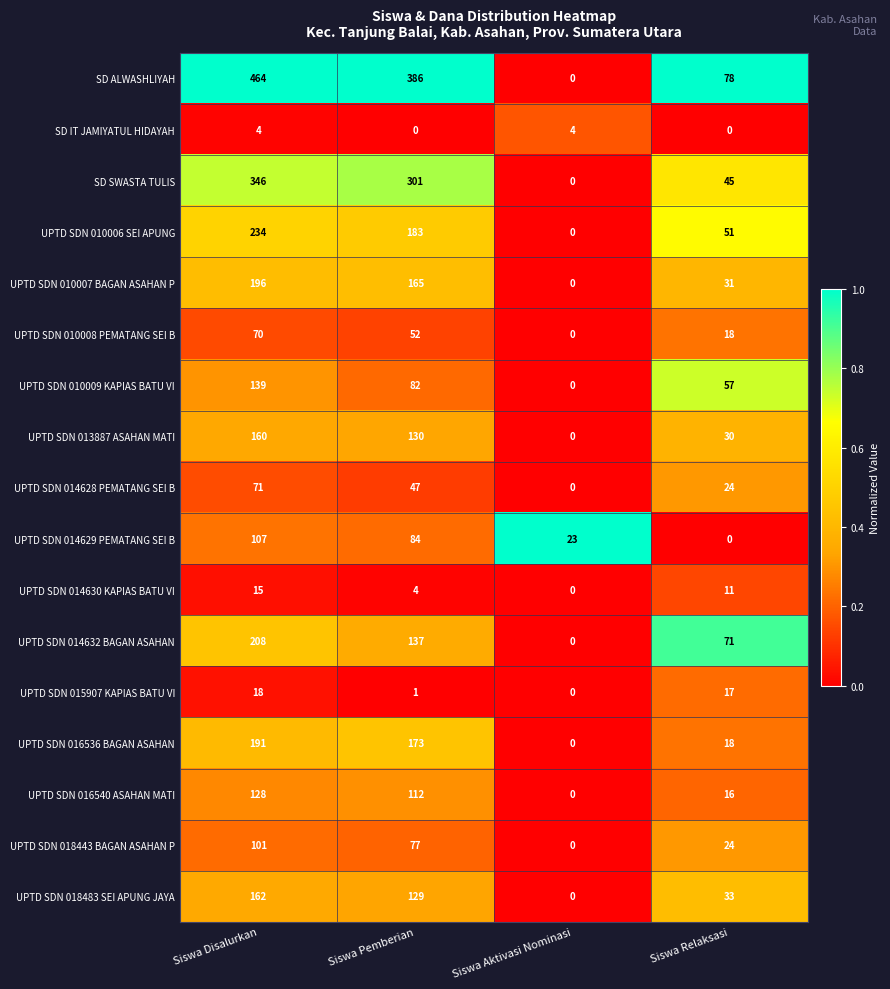

Which label corresponds to the largest value in the chart?

Siswa Disalurkan